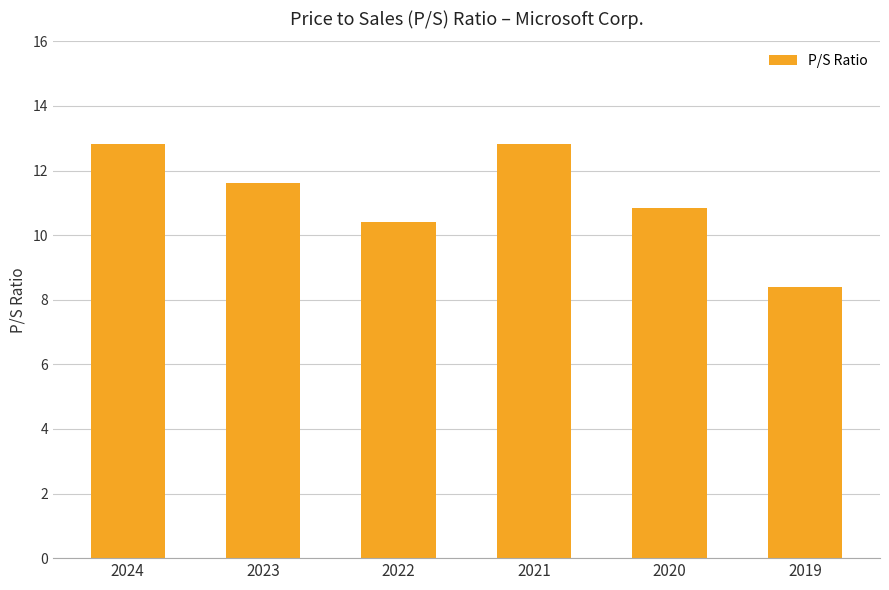

Count the number of data series in this chart.

1